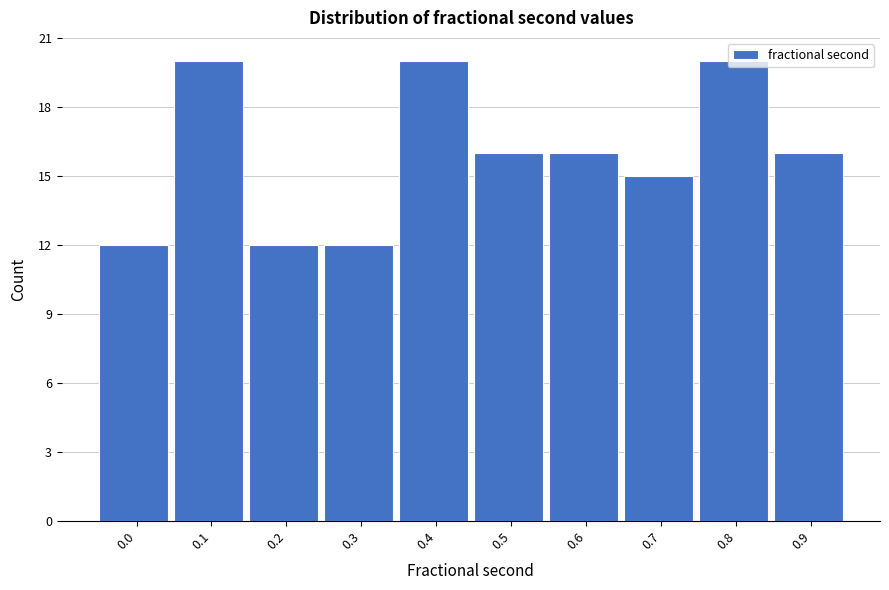

What is the smallest value displayed?

12